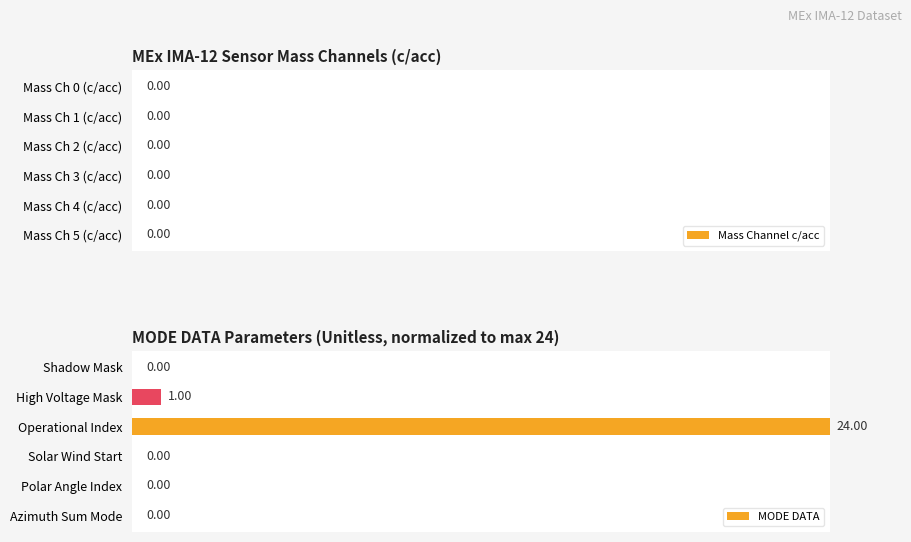

Which label corresponds to the largest value in the chart?

Operational Index